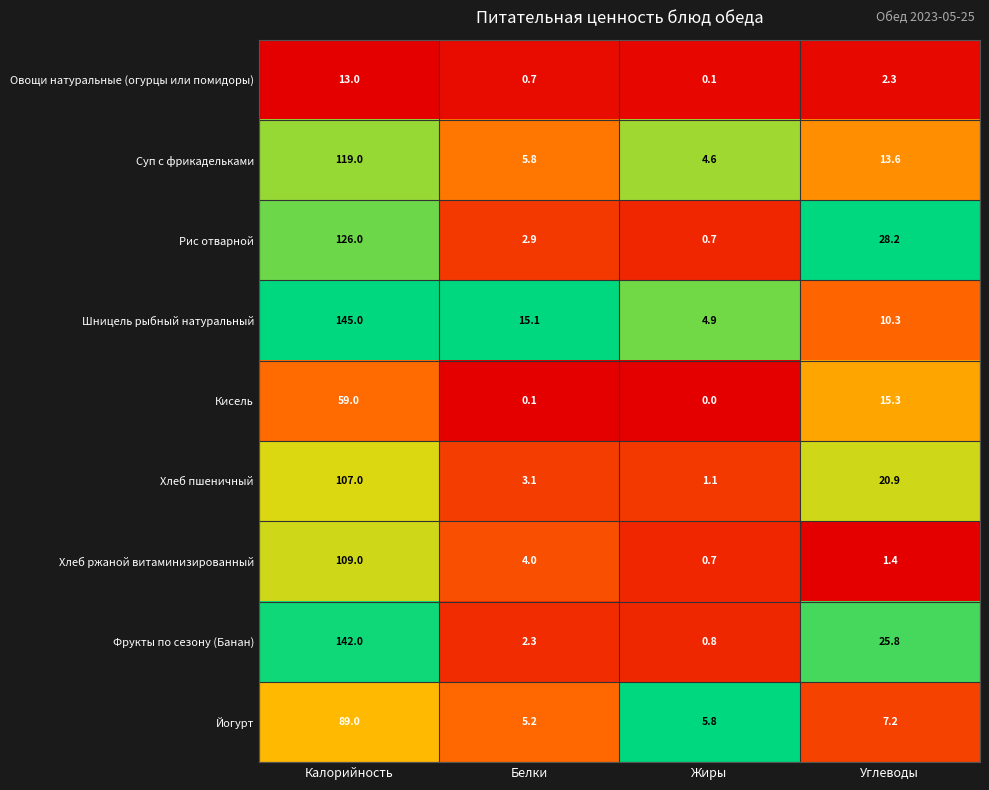

What is the average value of the Овощи натуральные (огурцы или помидоры) series?

4.0